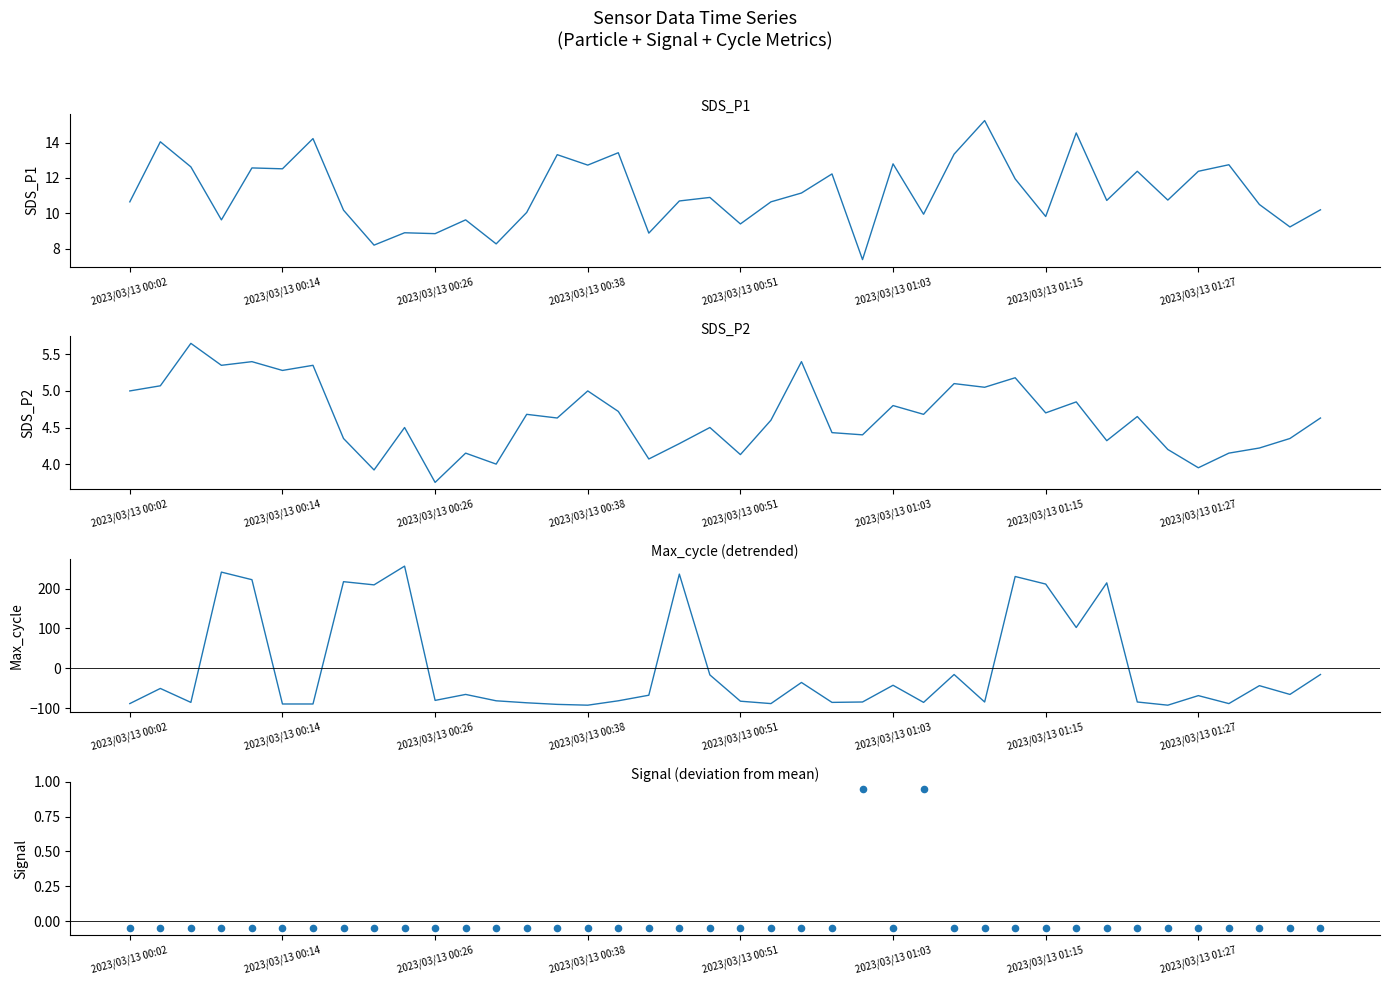

At which category is the sum across all series the highest?

9